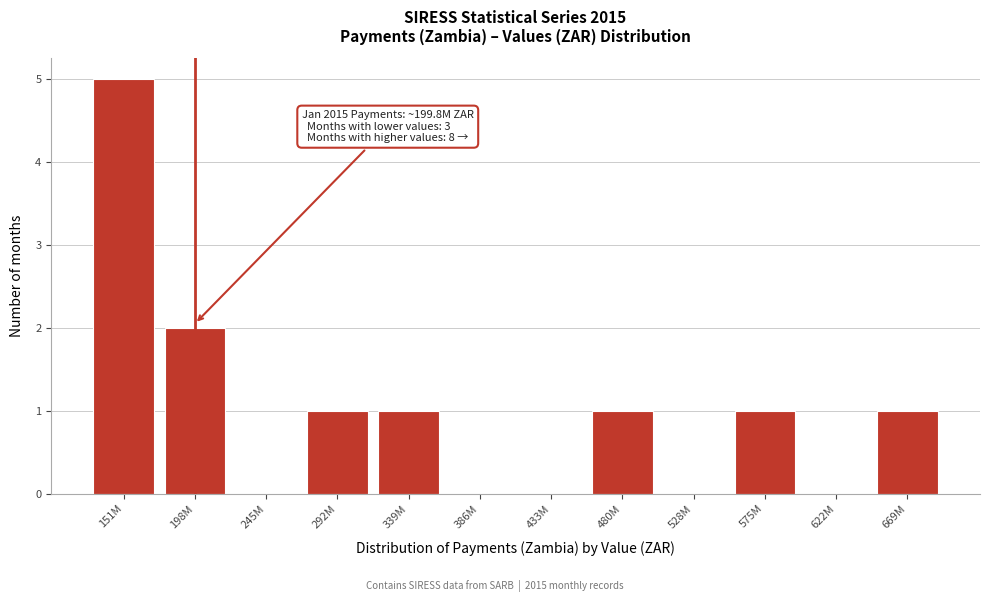

Reading left to right, what are all the values shown in this chart?

151M=5	198M=2	245M=0	292M=1	339M=1	386M=0	433M=0	480M=1	528M=0	575M=1	622M=0	669M=1